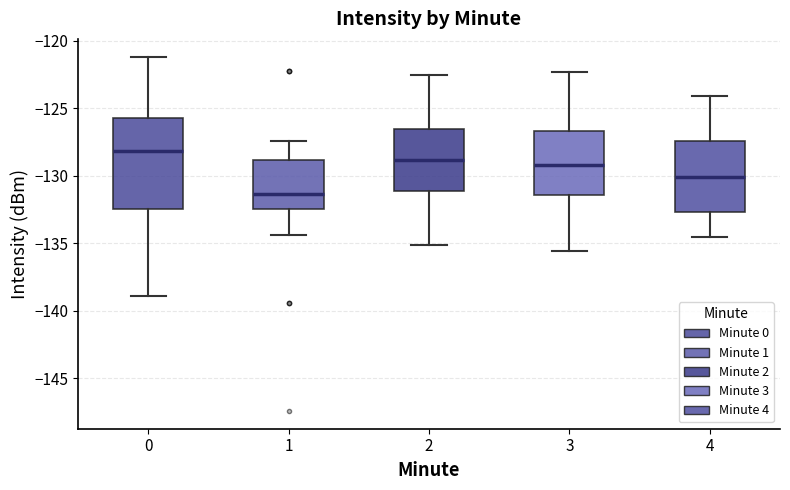

Which box is the tallest, from its lower edge to its upper edge?

0